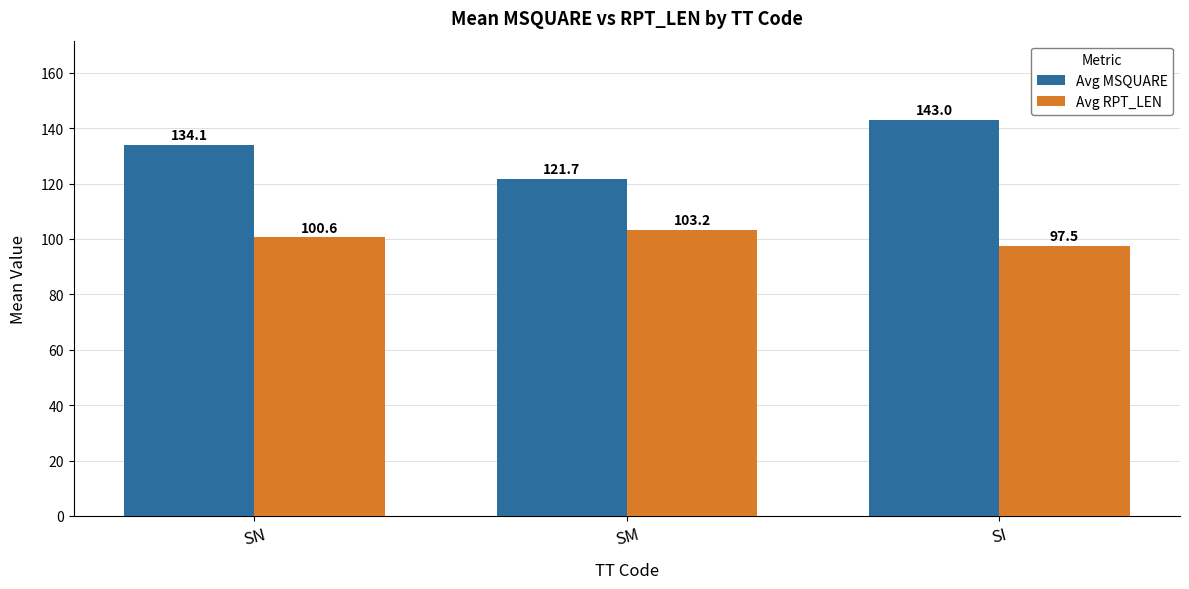

How many data points in Avg MSQUARE are less than 134?

1